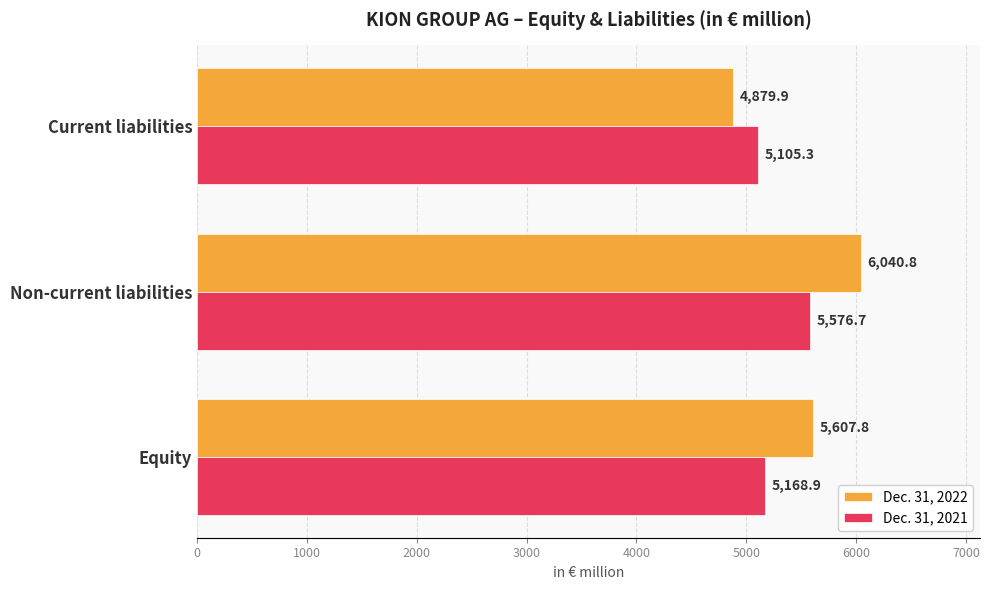

What is the average value of the Dec. 31, 2021 series?

5283.6